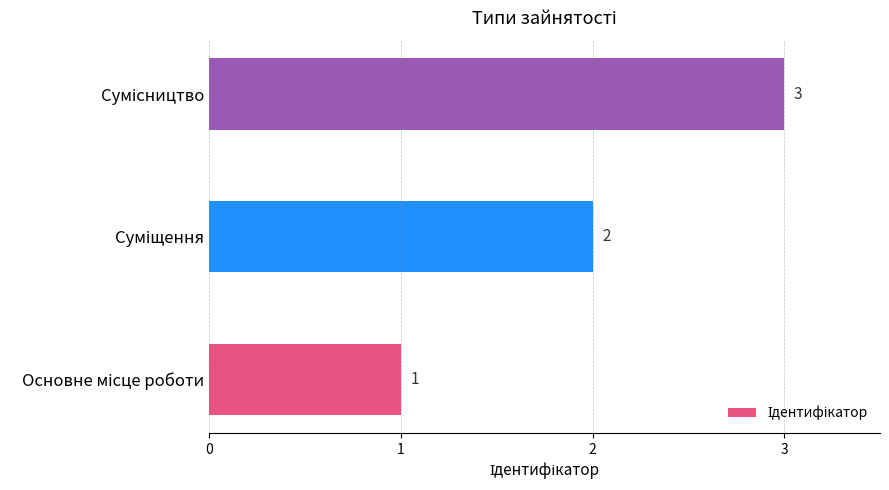

What is the maximum value shown in the chart?

3